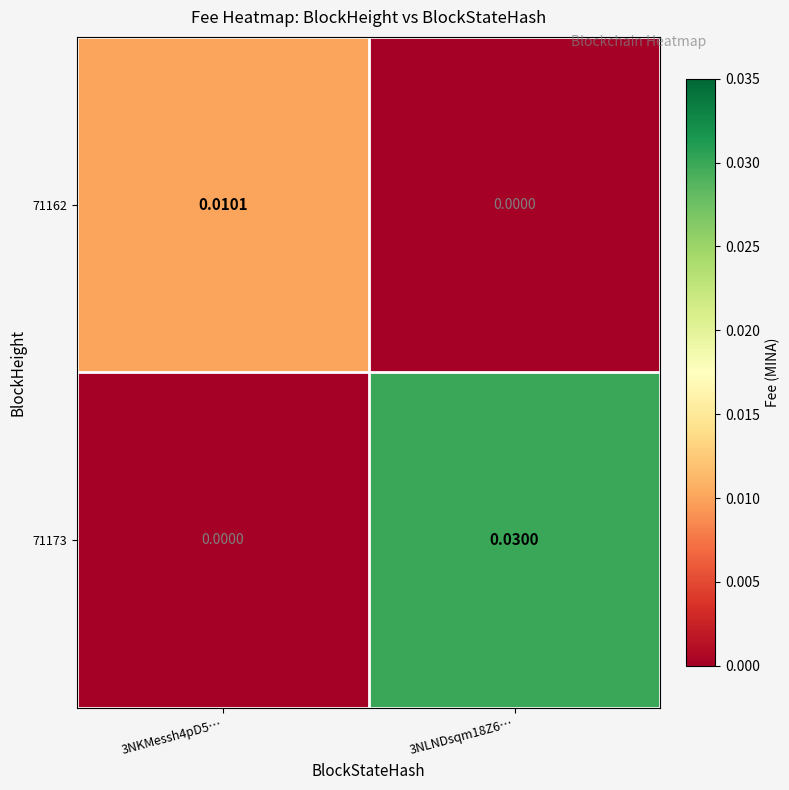

How many data points in 71162 are above 0?

1